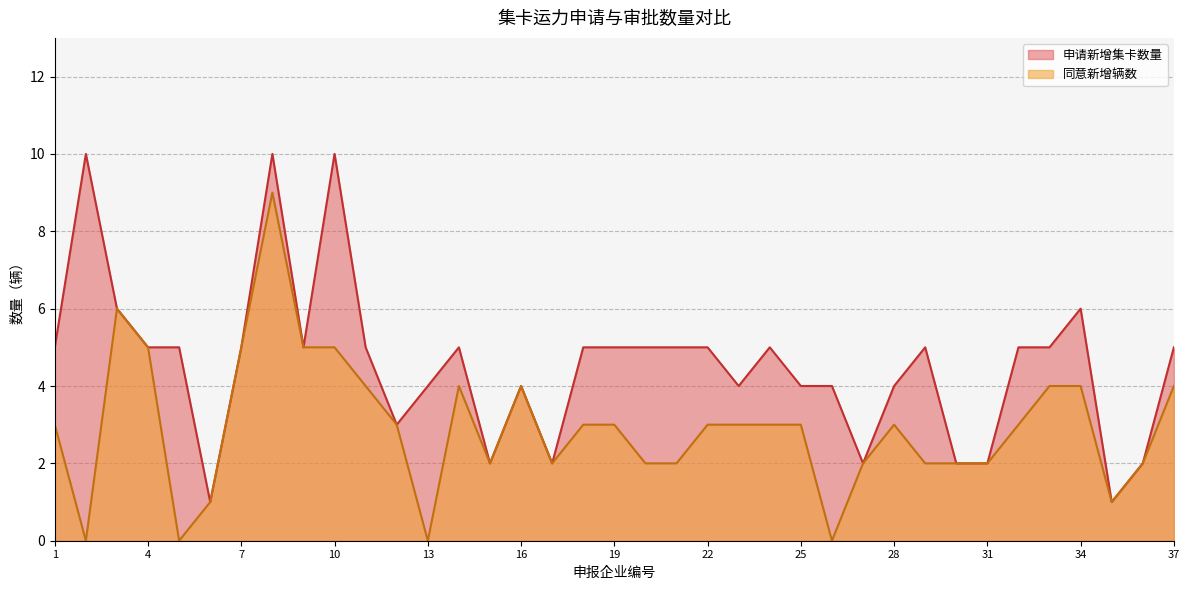

How many values in the 申请新增集卡数量 series are below 5?

15